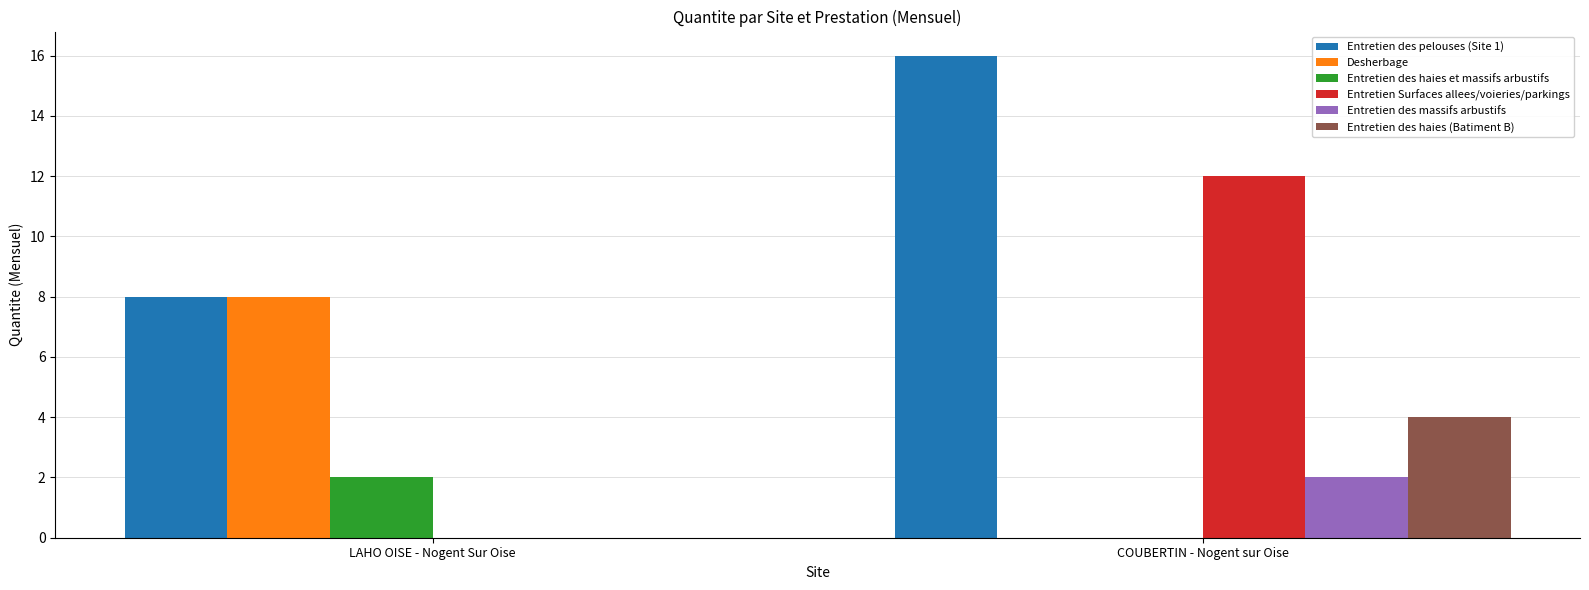

Which series changed the most between LAHO OISE - Nogent Sur Oise and COUBERTIN - Nogent sur Oise?

Entretien Surfaces allees/voieries/parkings